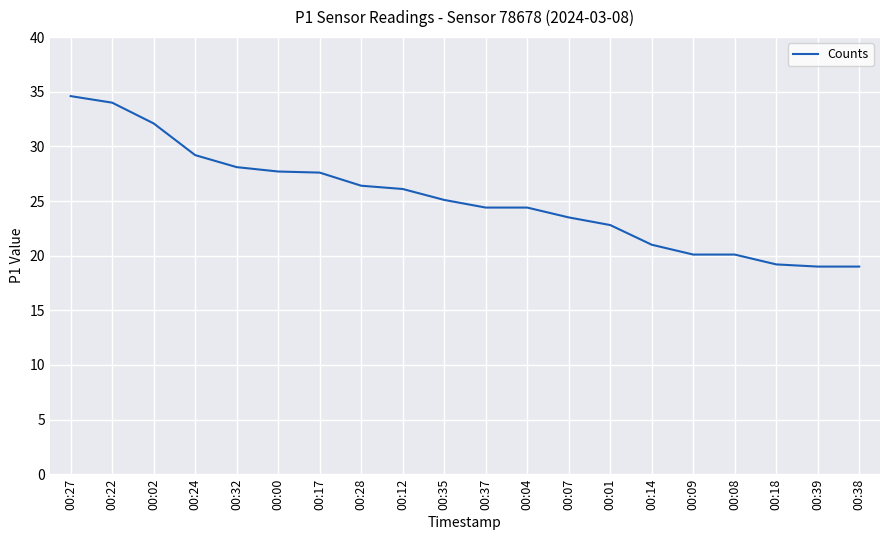

True or false: the data shows 27.6 at 00:17.

True